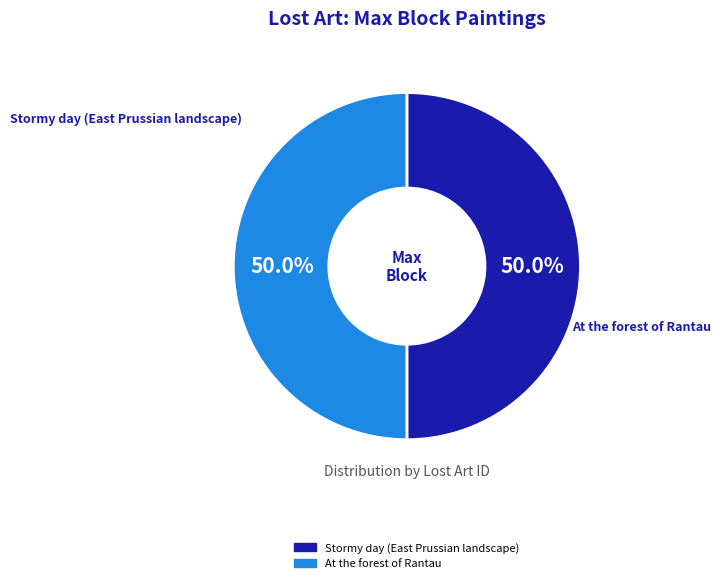

To the nearest percent, what percentage of the pie is Stormy day (East Prussian landscape)?

50%